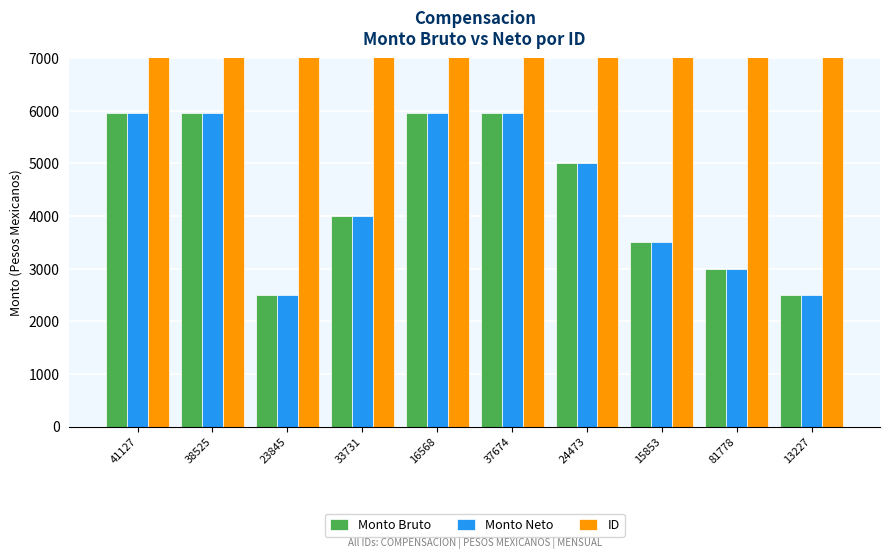

Which category has the highest value in the Monto Bruto series?

41127